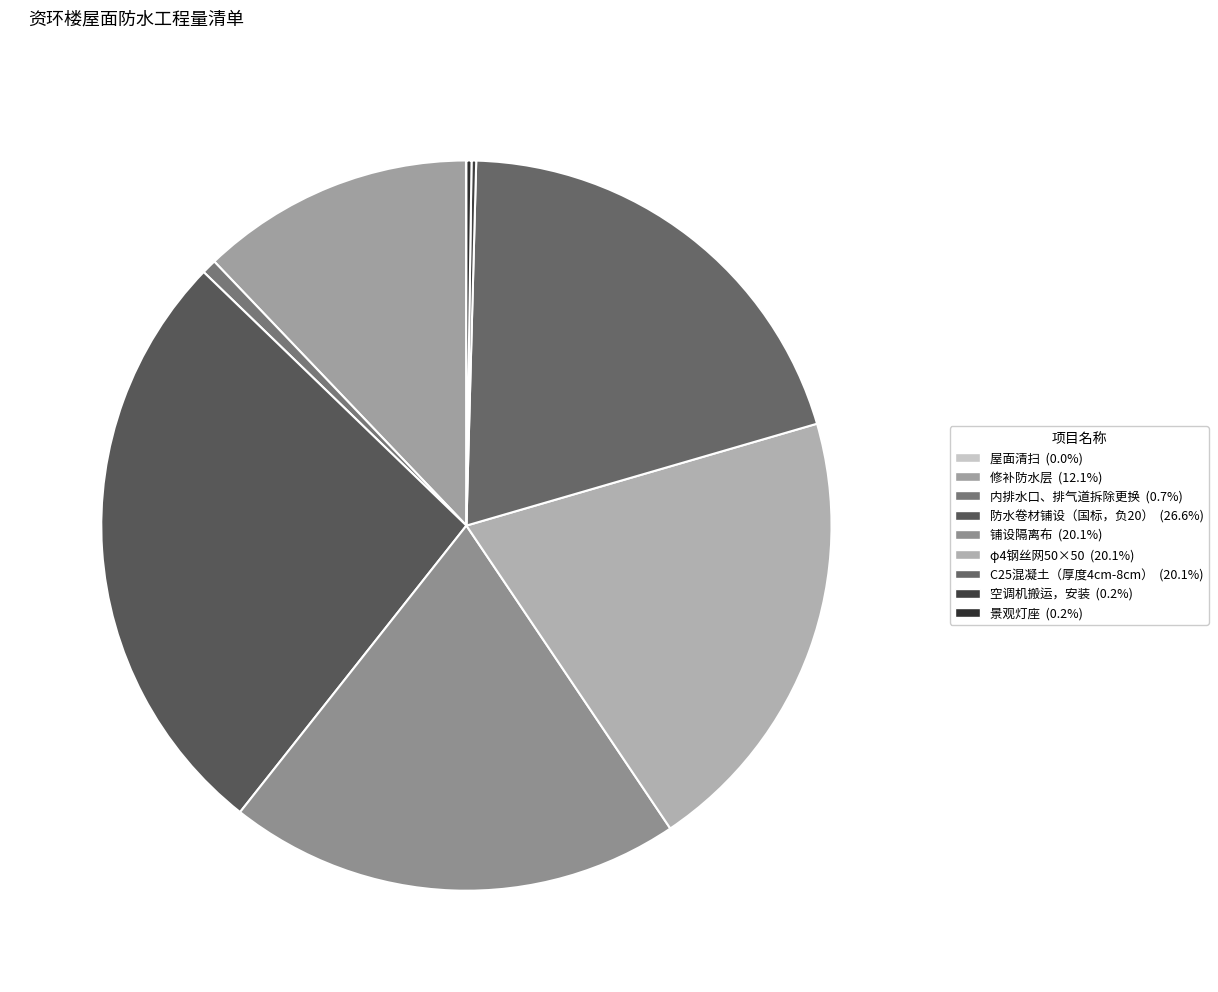

To the nearest percent, what is the difference between the largest and smallest slice percentages?

27%